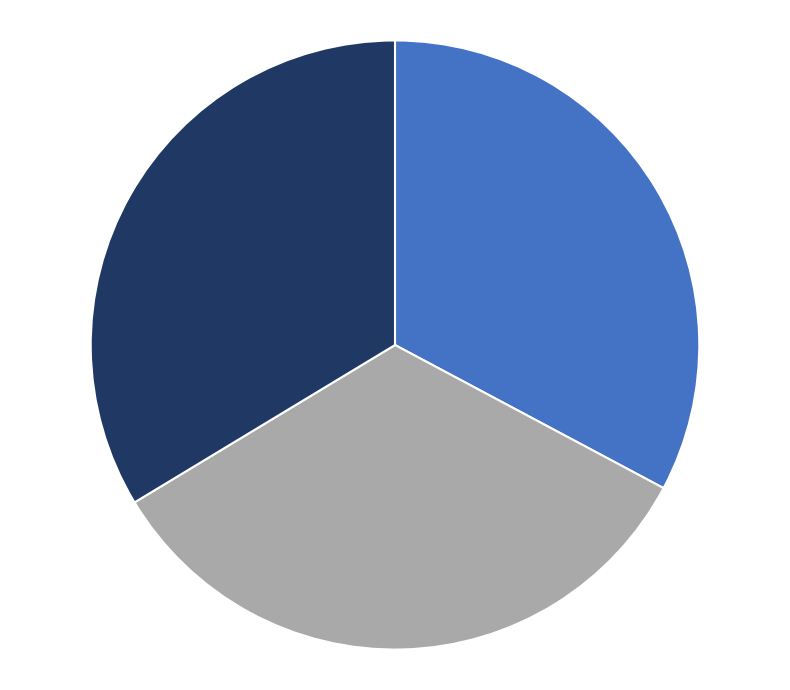

Is there a majority slice in this chart?

No